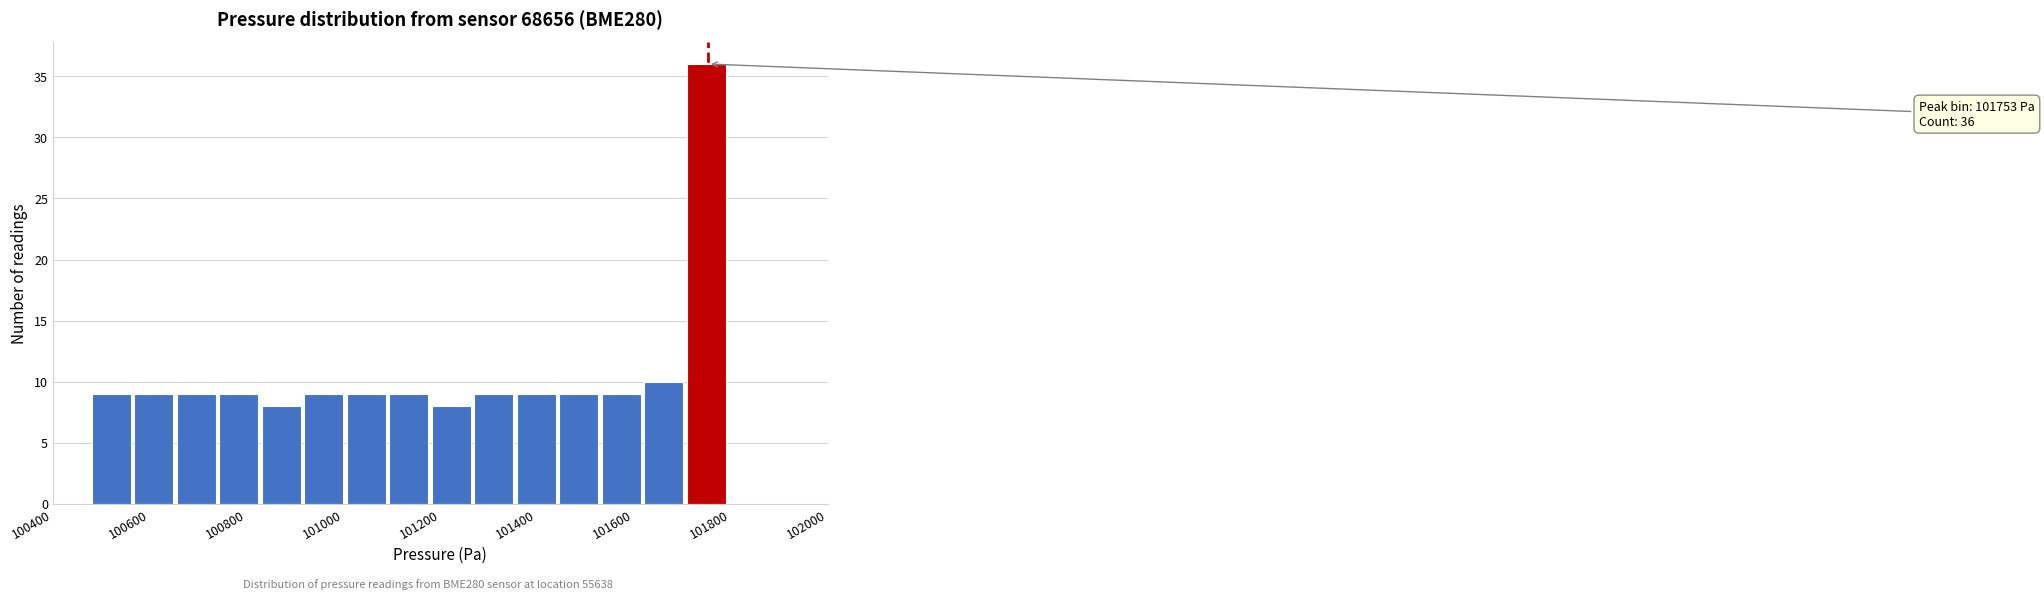

Which range on the x-axis has the tallest bar?

101700 to 101800